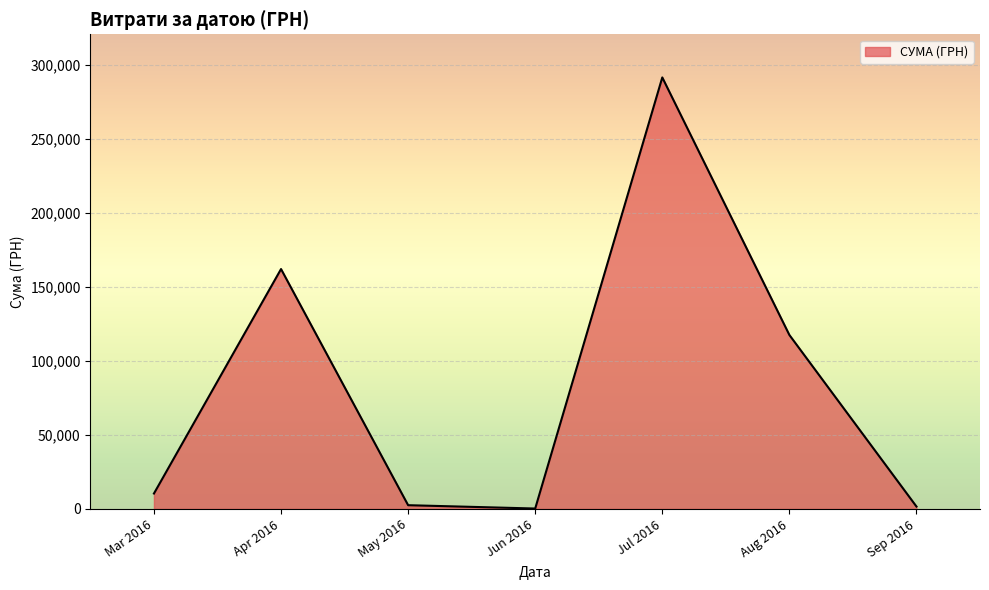

At which label is the value closest to 145755?

Apr 2016